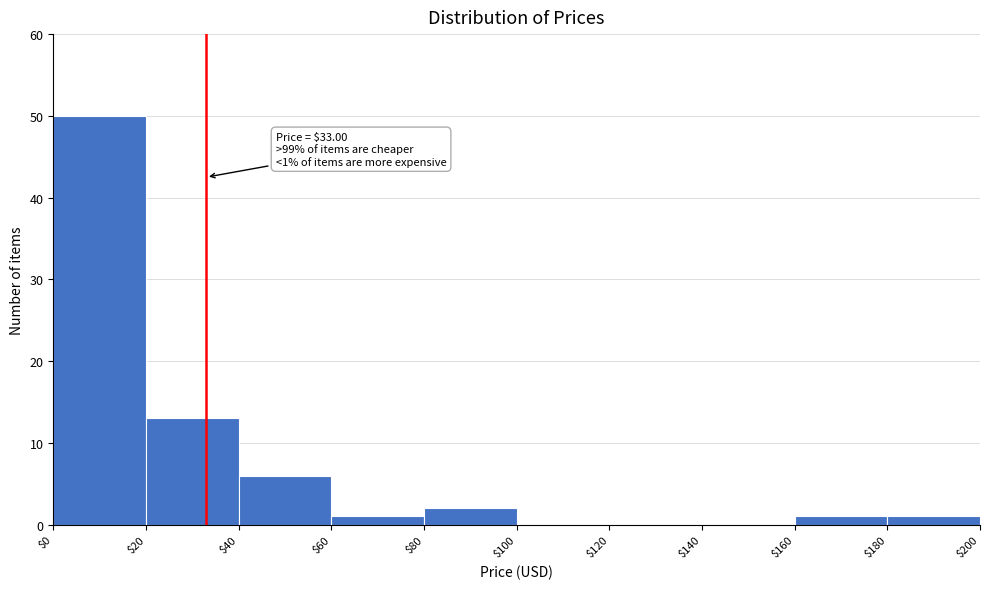

Over which range of the x-axis is the bar tallest?

$0 to $20